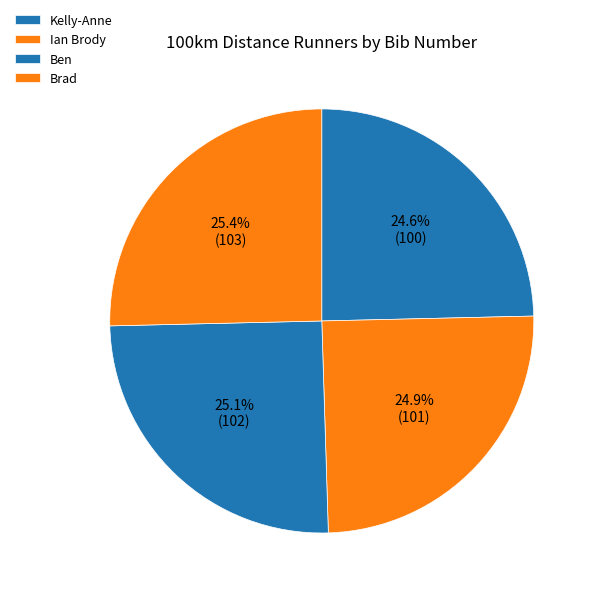

What is the largest slice in the pie chart?

Brad